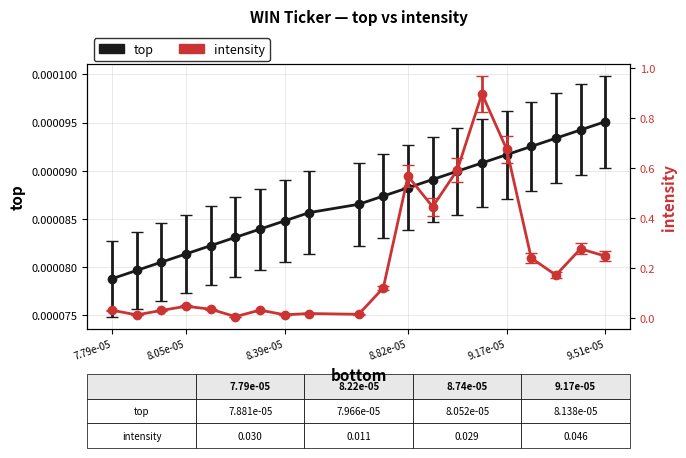

List the labels in order of top value, smallest first.

7.795e-05, 7.88069e-05, 7.96638e-05, 8.05207e-05, 8.137759999999999e-05, 8.22345e-05, 8.30914e-05, 8.39483e-05, 8.48052e-05, 8.6519e-05, 8.73759e-05, 8.823279999999999e-05, 8.90897e-05, 8.99466e-05, 9.08035e-05, 9.16604e-05, 9.25173e-05, 9.33742e-05, 9.423109999999999e-05, 9.5088e-05